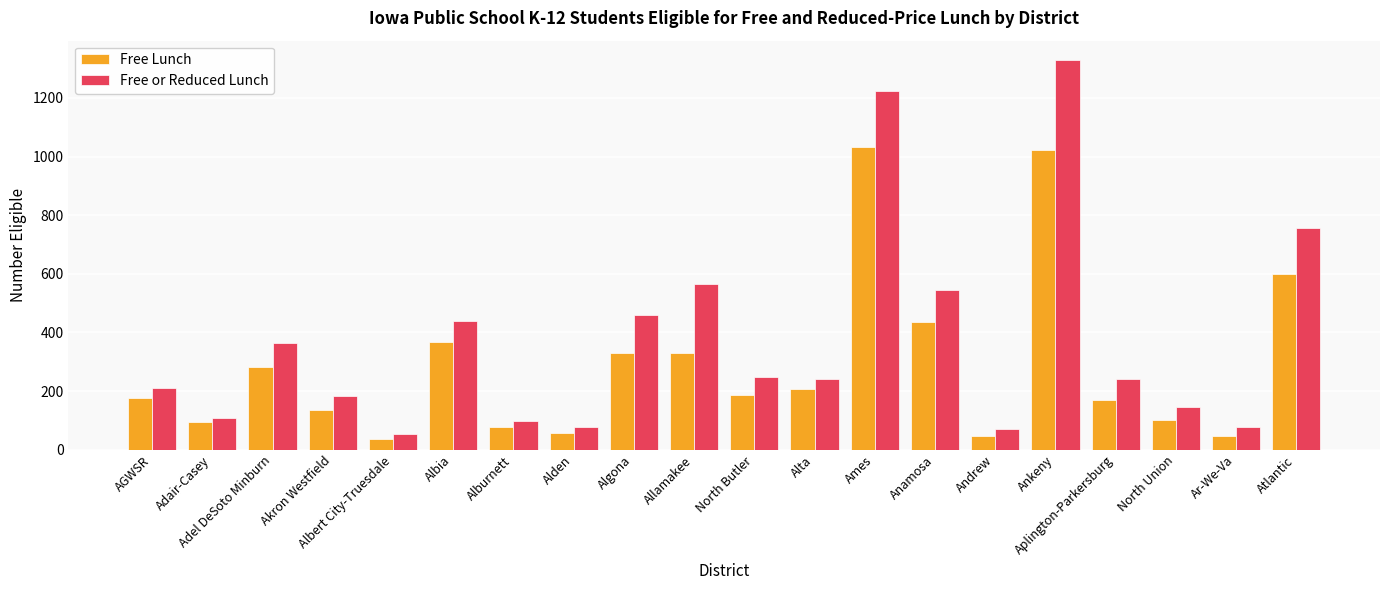

What is the sum of the Free or Reduced Lunch values at Ar-We-Va and North Butler?

326